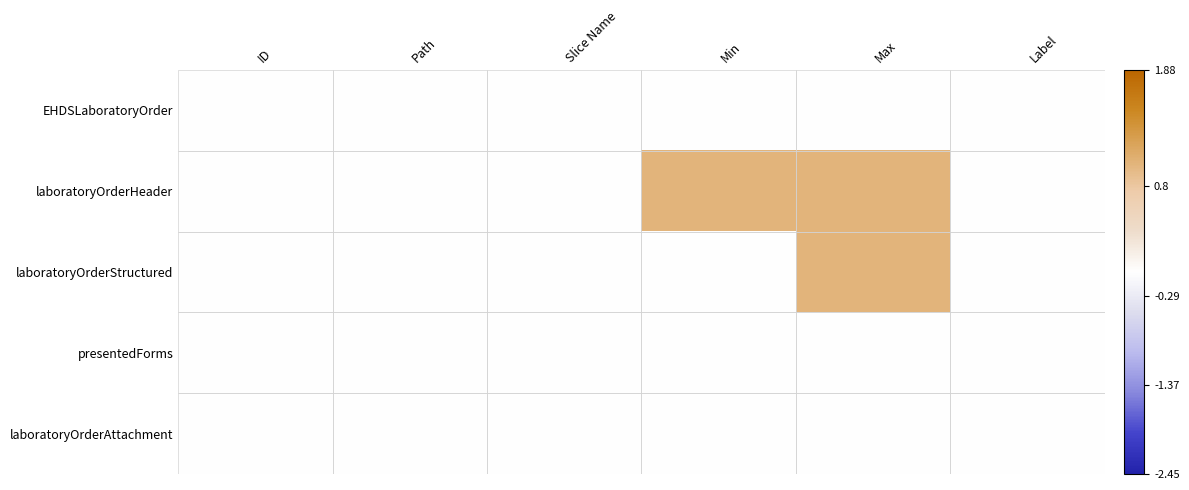

Which label corresponds to the largest value in the chart?

Min